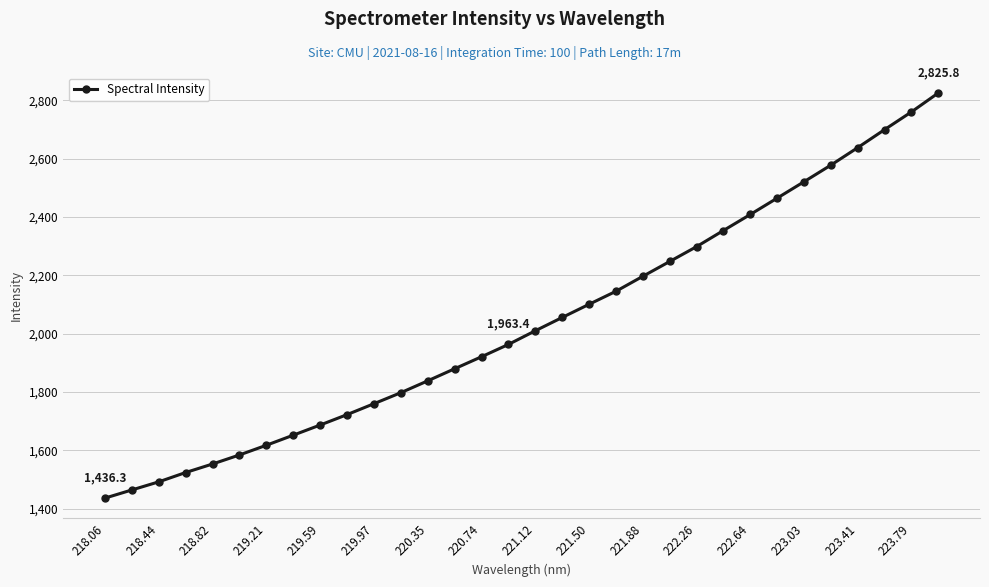

What is the value of the 20th point from the left?

2145.6